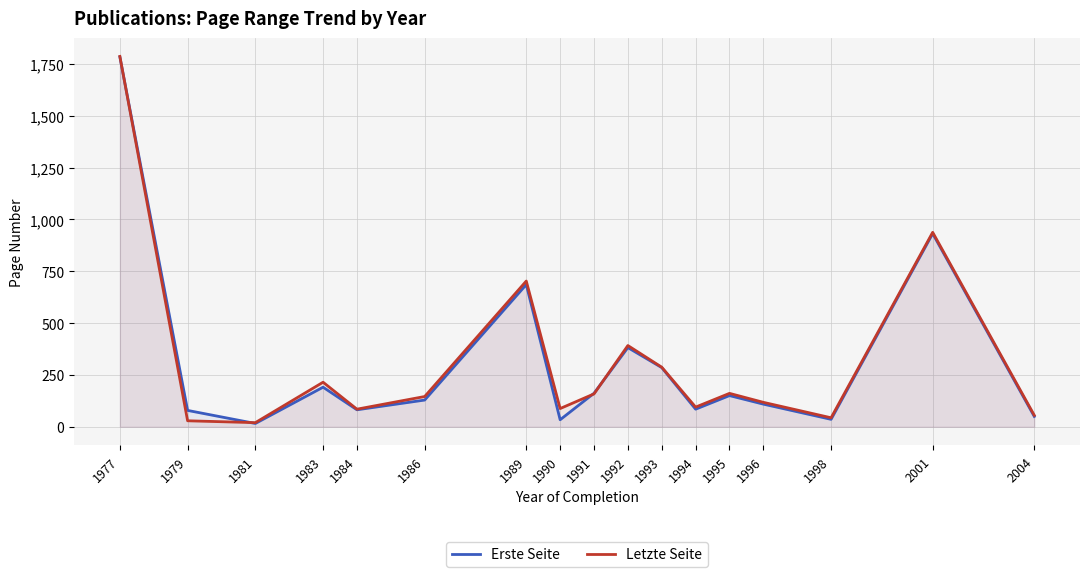

How many lines are shown in the chart?

2